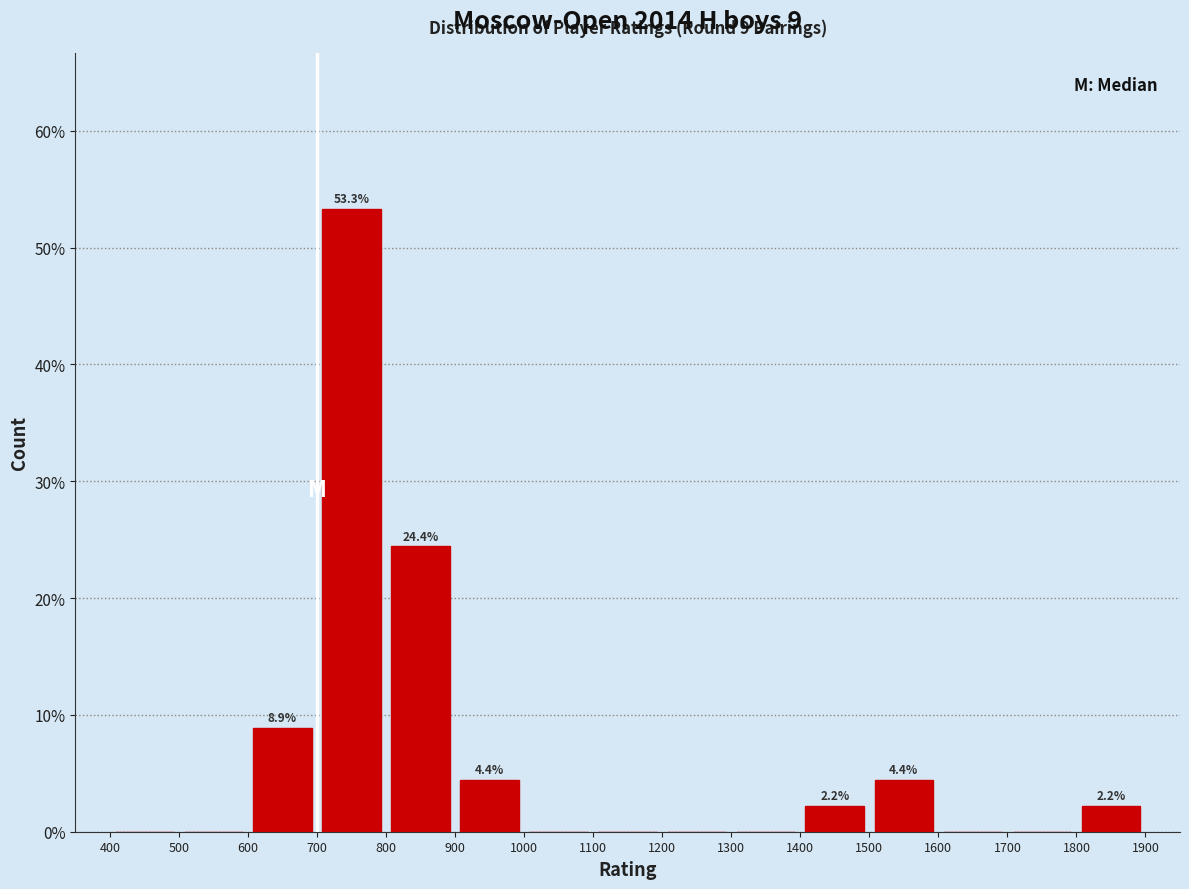

Which range on the x-axis has the tallest bar?

700 to 800